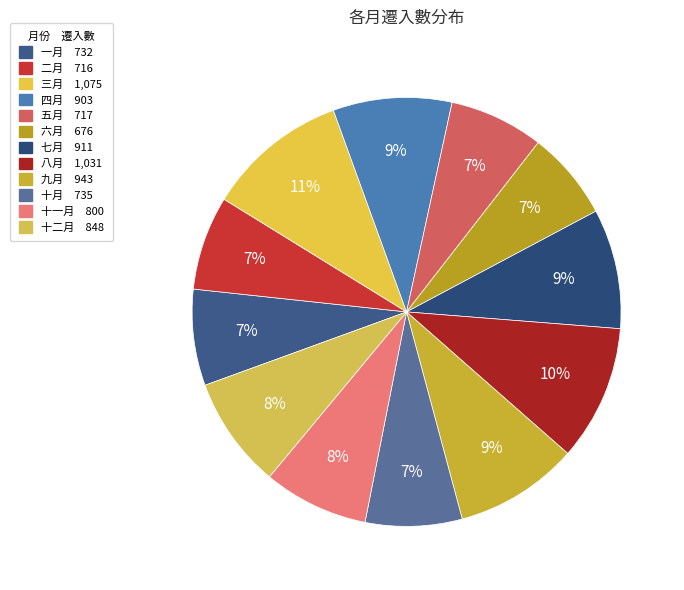

Between 一月 and 十一月, which is larger?

十一月